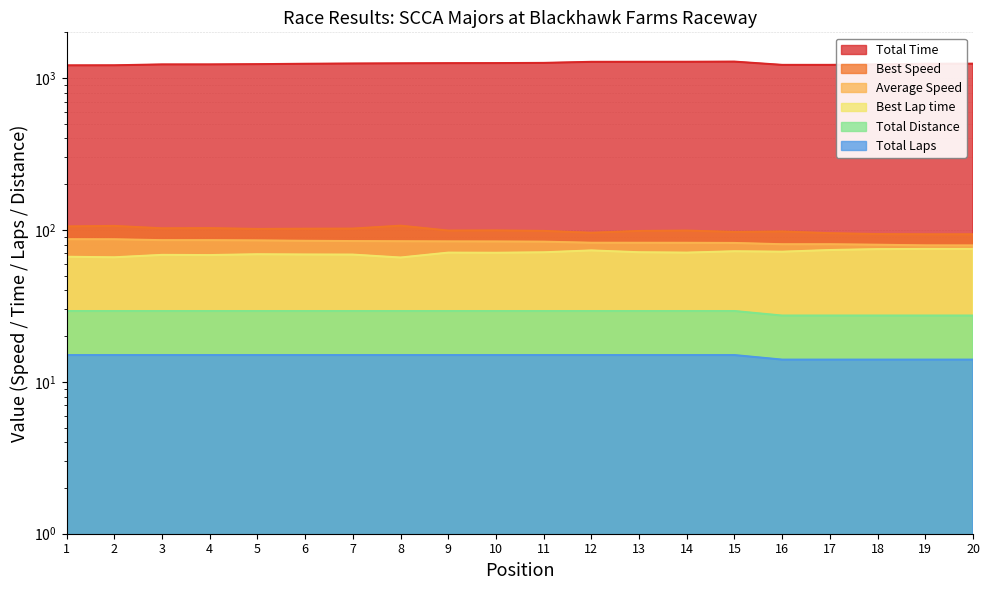

Does the chart have visible grid lines?

Yes